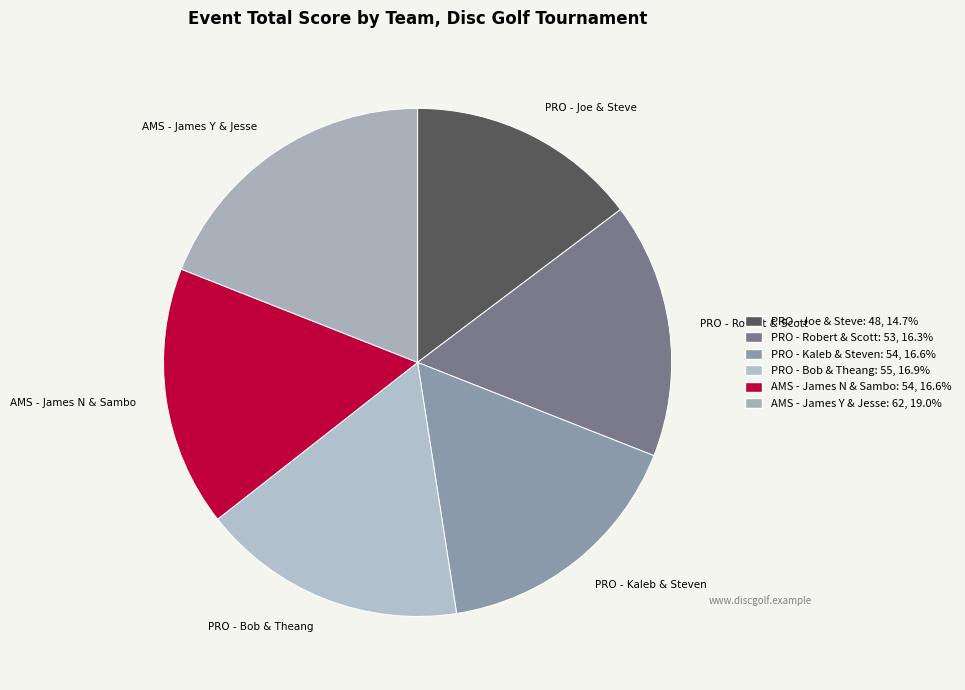

Is the sum of PRO - Kaleb & Steven and PRO - Joe & Steve greater than half?

No